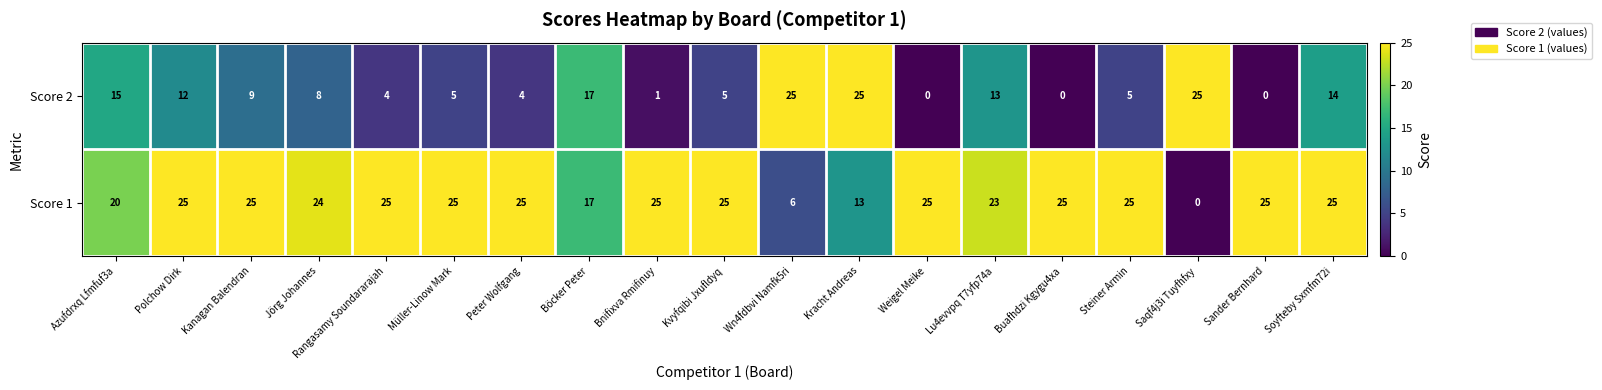

What is the maximum value for Score 1?

25